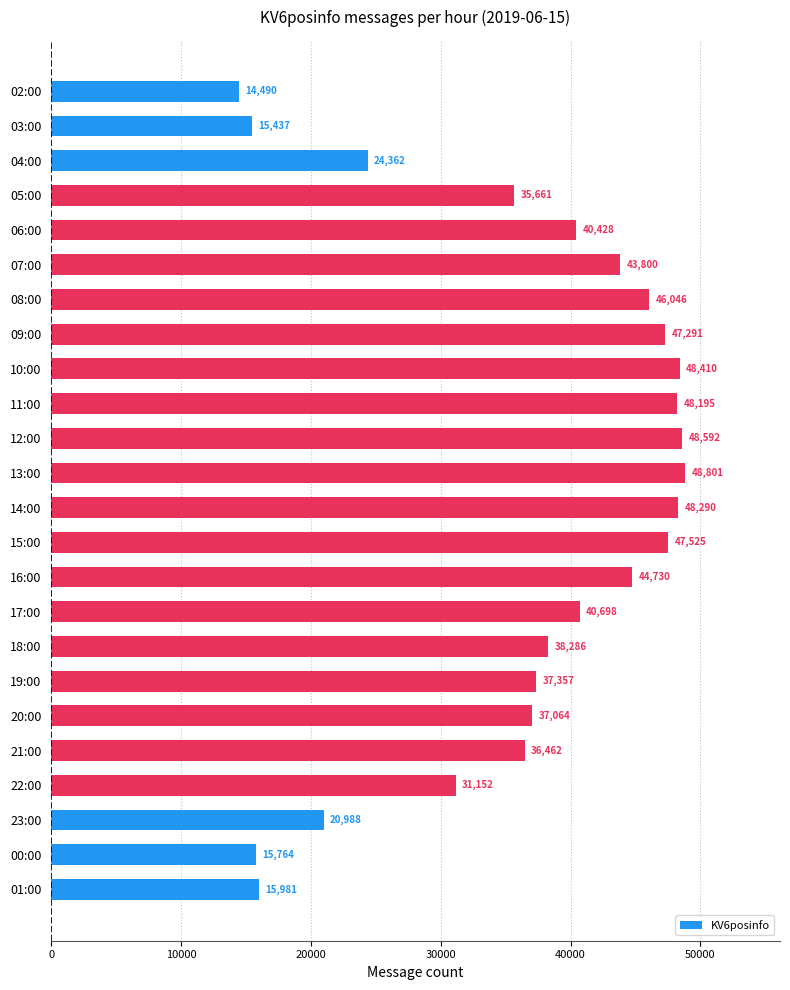

Does the chart contain stacked bars?

No